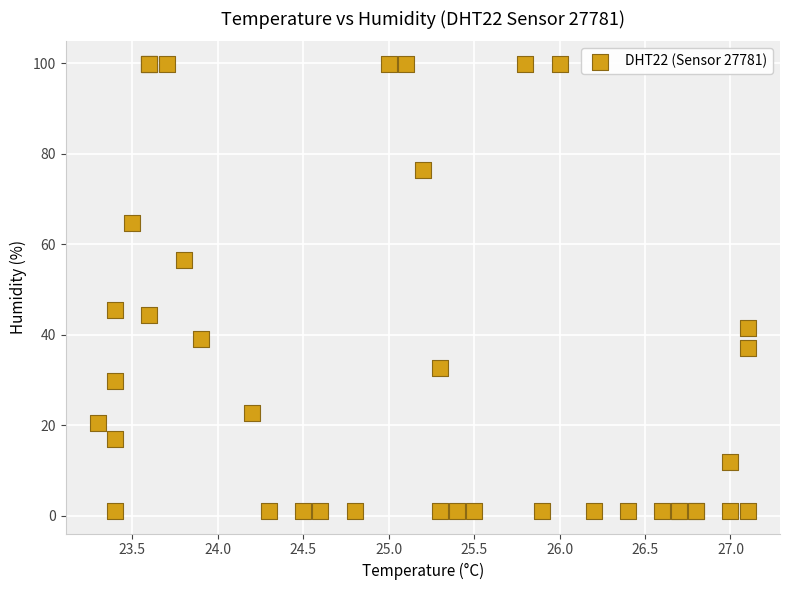

What Y value in the scatter plot is closest to 50?

45.4